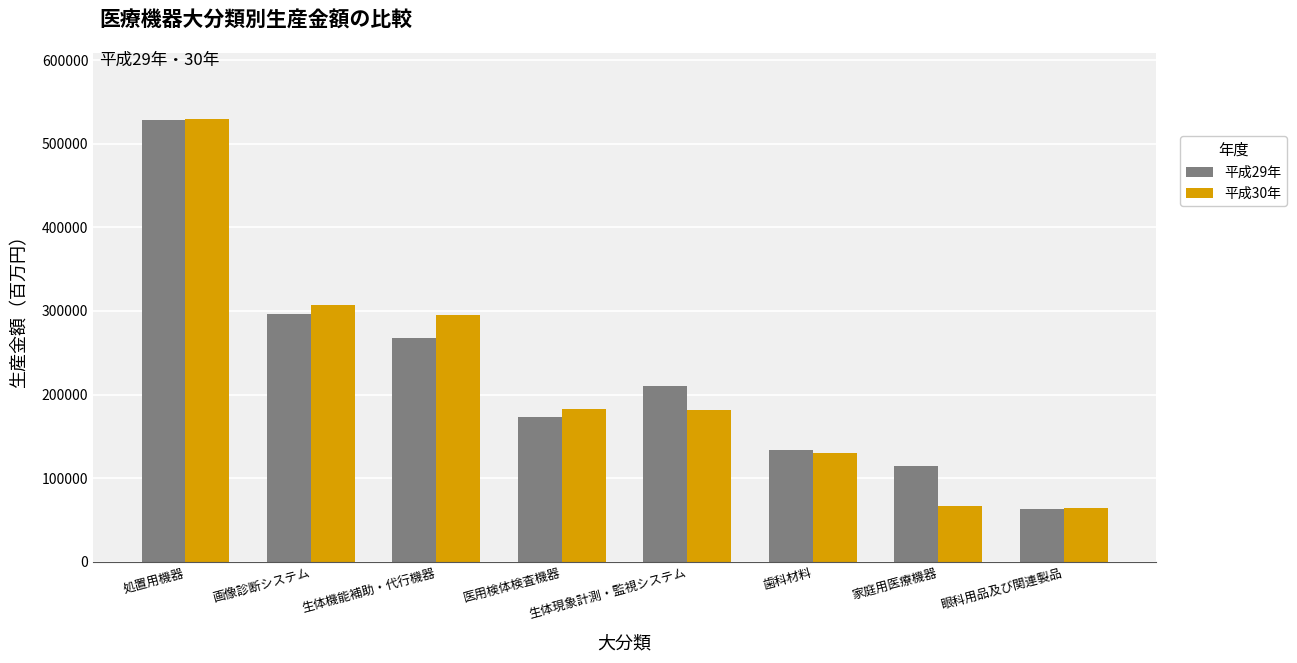

What is the difference between the second highest and minimum values in the 平成29年 series?

232904